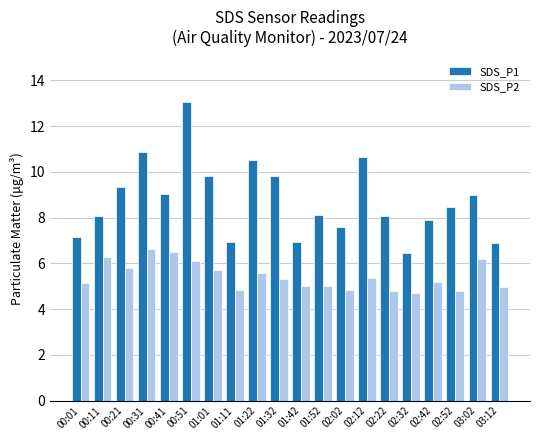

Rank the series by their average value, from highest to lowest.

SDS_P1, SDS_P2